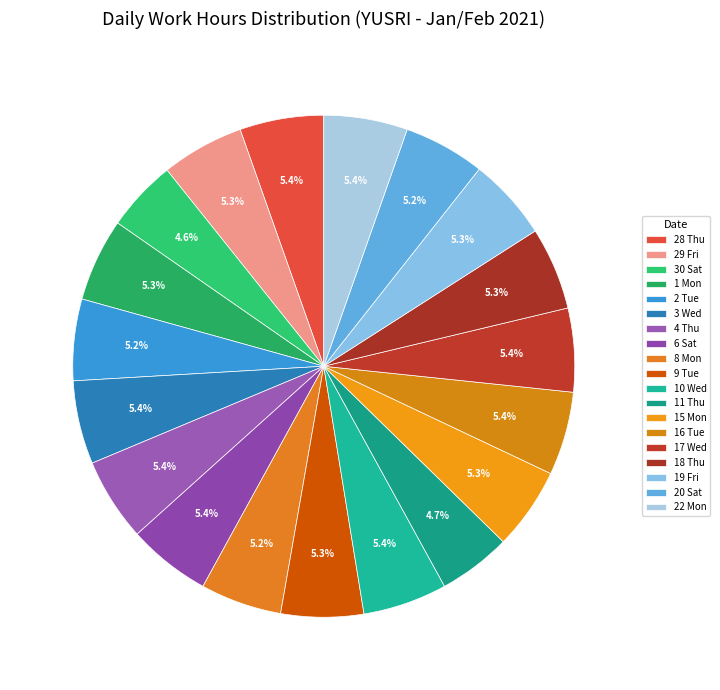

What is the largest slice in the pie chart?

10 Wed